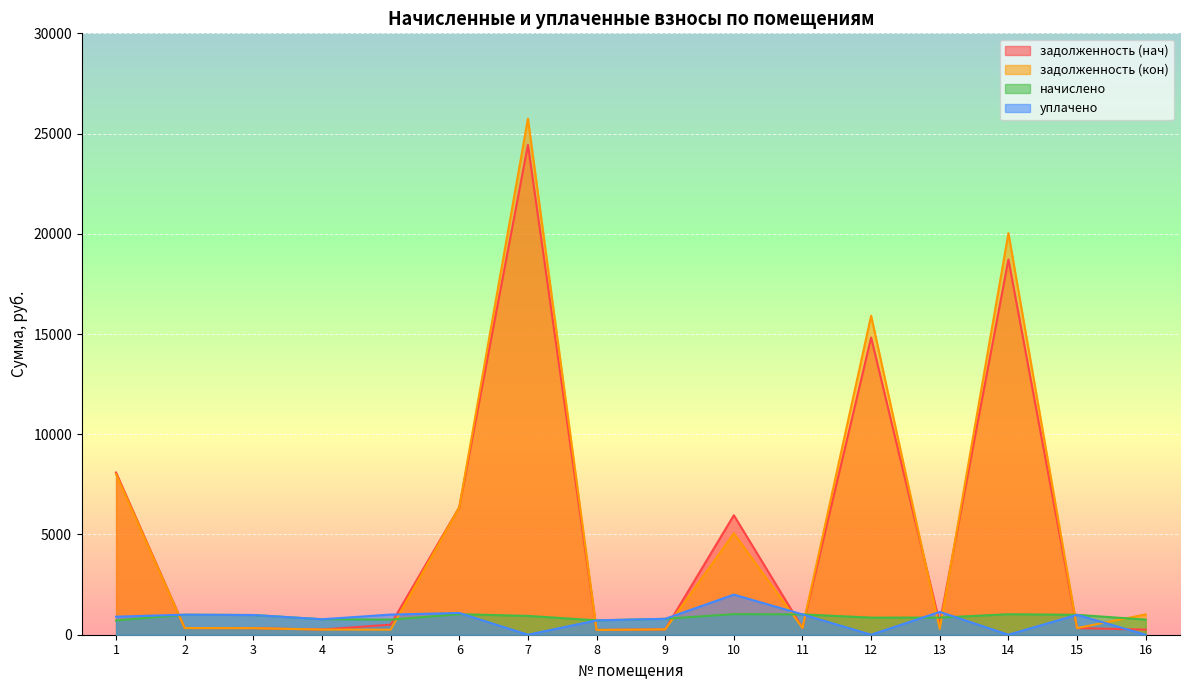

At which category is the sum across all series the highest?

7